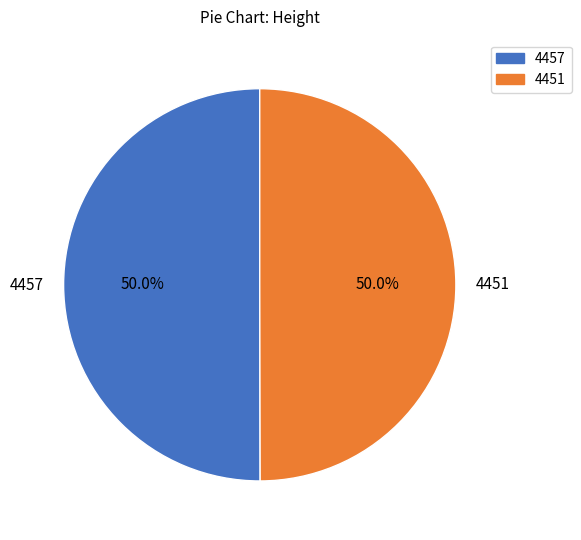

True or false: 4457 accounts for 50% of the total.

True